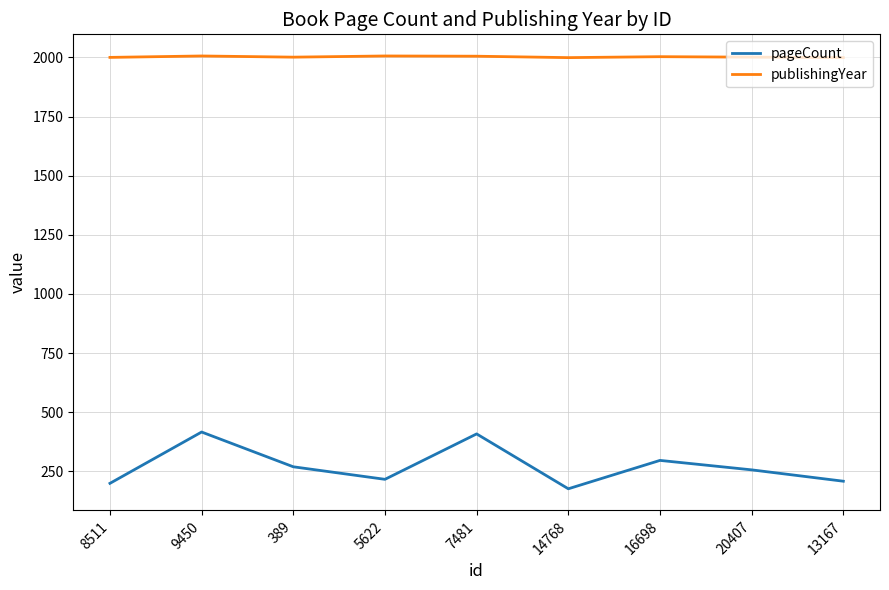

What is the minimum value for pageCount?

176